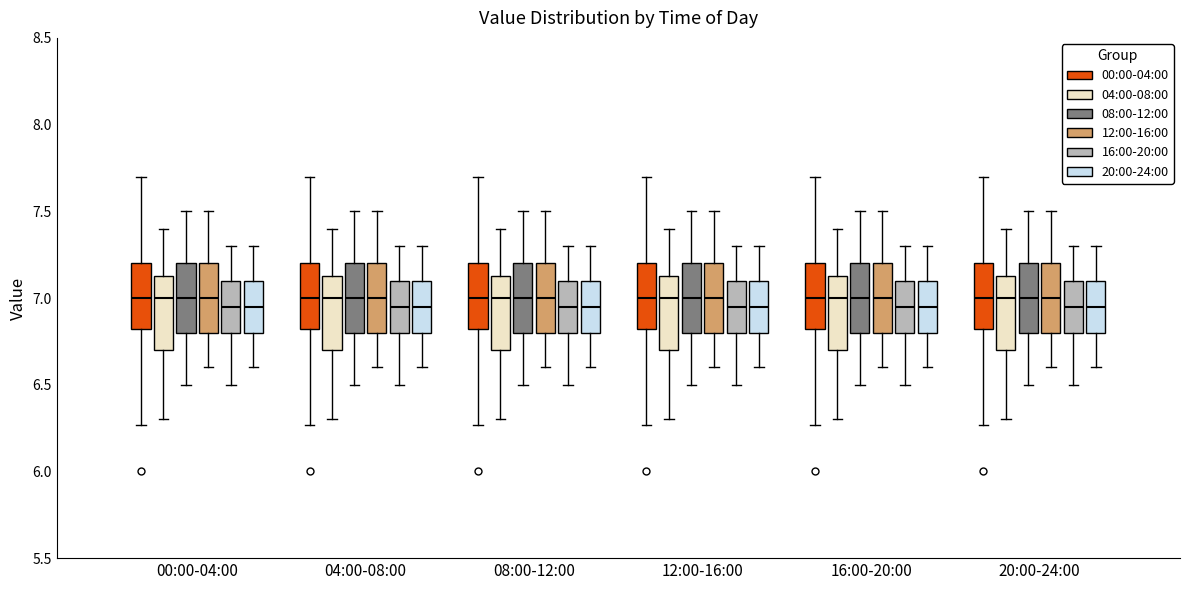

Reading left to right, transcribe this box plot: for each box, give where its median line is, the range the box spans, and where its two whiskers end, as read against the y-axis. The values are not printed on the chart, so give them approximately, as read against the axis.

00:00-04:00 (00:00-04:00): median 7.00, box 6.80 to 7.20, whiskers 6.25 to 7.70
00:00-04:00 (04:00-08:00): median 7.00, box 6.70 to 7.15, whiskers 6.30 to 7.40
00:00-04:00 (08:00-12:00): median 7.00, box 6.80 to 7.20, whiskers 6.50 to 7.50
00:00-04:00 (12:00-16:00): median 7.00, box 6.80 to 7.20, whiskers 6.60 to 7.50
00:00-04:00 (16:00-20:00): median 6.95, box 6.80 to 7.10, whiskers 6.50 to 7.30
00:00-04:00 (20:00-24:00): median 6.95, box 6.80 to 7.10, whiskers 6.60 to 7.30
04:00-08:00 (00:00-04:00): median 7.00, box 6.80 to 7.20, whiskers 6.25 to 7.70
04:00-08:00 (04:00-08:00): median 7.00, box 6.70 to 7.15, whiskers 6.30 to 7.40
04:00-08:00 (08:00-12:00): median 7.00, box 6.80 to 7.20, whiskers 6.50 to 7.50
04:00-08:00 (12:00-16:00): median 7.00, box 6.80 to 7.20, whiskers 6.60 to 7.50
04:00-08:00 (16:00-20:00): median 6.95, box 6.80 to 7.10, whiskers 6.50 to 7.30
04:00-08:00 (20:00-24:00): median 6.95, box 6.80 to 7.10, whiskers 6.60 to 7.30
08:00-12:00 (00:00-04:00): median 7.00, box 6.80 to 7.20, whiskers 6.25 to 7.70
08:00-12:00 (04:00-08:00): median 7.00, box 6.70 to 7.15, whiskers 6.30 to 7.40
08:00-12:00 (08:00-12:00): median 7.00, box 6.80 to 7.20, whiskers 6.50 to 7.50
08:00-12:00 (12:00-16:00): median 7.00, box 6.80 to 7.20, whiskers 6.60 to 7.50
08:00-12:00 (16:00-20:00): median 6.95, box 6.80 to 7.10, whiskers 6.50 to 7.30
08:00-12:00 (20:00-24:00): median 6.95, box 6.80 to 7.10, whiskers 6.60 to 7.30
12:00-16:00 (00:00-04:00): median 7.00, box 6.80 to 7.20, whiskers 6.25 to 7.70
12:00-16:00 (04:00-08:00): median 7.00, box 6.70 to 7.15, whiskers 6.30 to 7.40
12:00-16:00 (08:00-12:00): median 7.00, box 6.80 to 7.20, whiskers 6.50 to 7.50
12:00-16:00 (12:00-16:00): median 7.00, box 6.80 to 7.20, whiskers 6.60 to 7.50
12:00-16:00 (16:00-20:00): median 6.95, box 6.80 to 7.10, whiskers 6.50 to 7.30
12:00-16:00 (20:00-24:00): median 6.95, box 6.80 to 7.10, whiskers 6.60 to 7.30
16:00-20:00 (00:00-04:00): median 7.00, box 6.80 to 7.20, whiskers 6.25 to 7.70
16:00-20:00 (04:00-08:00): median 7.00, box 6.70 to 7.15, whiskers 6.30 to 7.40
16:00-20:00 (08:00-12:00): median 7.00, box 6.80 to 7.20, whiskers 6.50 to 7.50
16:00-20:00 (12:00-16:00): median 7.00, box 6.80 to 7.20, whiskers 6.60 to 7.50
16:00-20:00 (16:00-20:00): median 6.95, box 6.80 to 7.10, whiskers 6.50 to 7.30
16:00-20:00 (20:00-24:00): median 6.95, box 6.80 to 7.10, whiskers 6.60 to 7.30
20:00-24:00 (00:00-04:00): median 7.00, box 6.80 to 7.20, whiskers 6.25 to 7.70
20:00-24:00 (04:00-08:00): median 7.00, box 6.70 to 7.15, whiskers 6.30 to 7.40
20:00-24:00 (08:00-12:00): median 7.00, box 6.80 to 7.20, whiskers 6.50 to 7.50
20:00-24:00 (12:00-16:00): median 7.00, box 6.80 to 7.20, whiskers 6.60 to 7.50
20:00-24:00 (16:00-20:00): median 6.95, box 6.80 to 7.10, whiskers 6.50 to 7.30
20:00-24:00 (20:00-24:00): median 6.95, box 6.80 to 7.10, whiskers 6.60 to 7.30